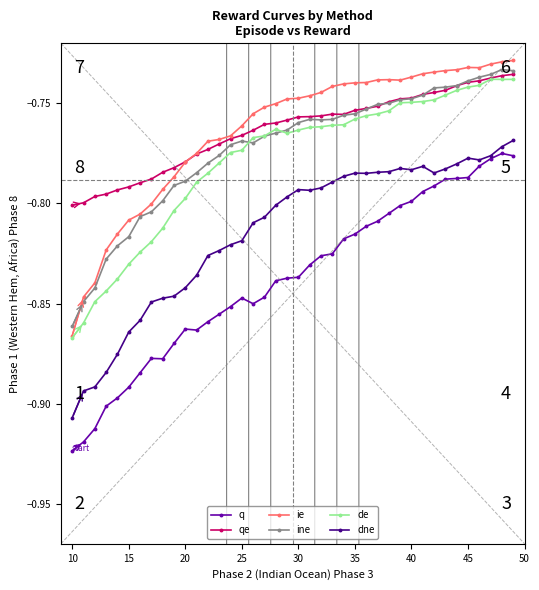

Which series has the largest range (max minus min)?

q